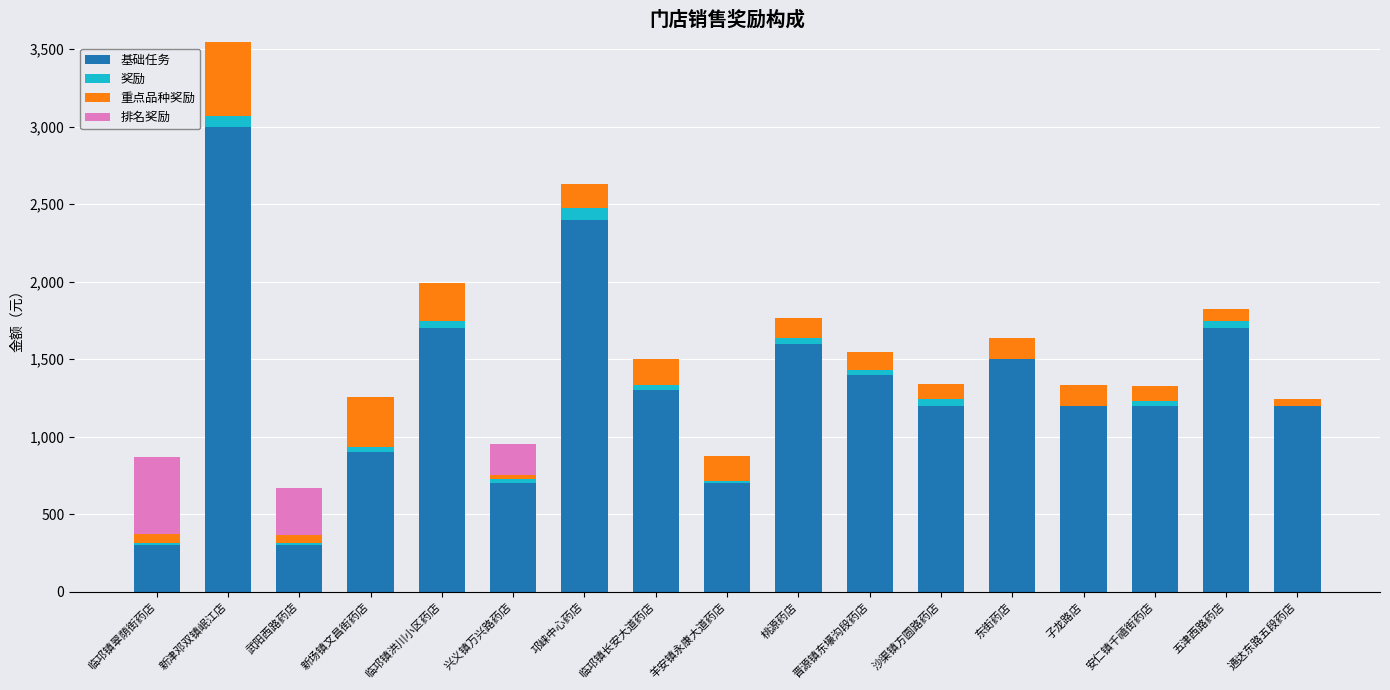

What is the maximum value for 基础任务?

3000.0